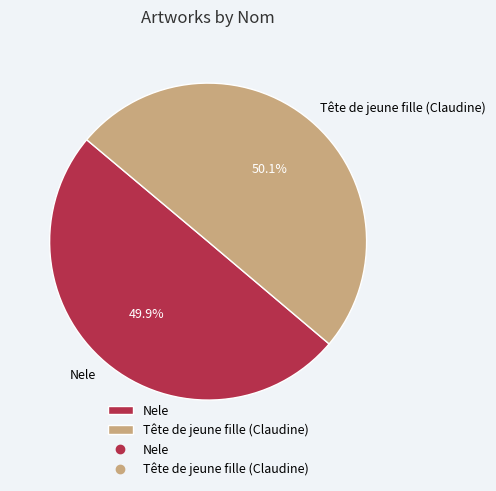

Is it true that Tête de jeune fille (Claudine) is 43% of the pie?

False